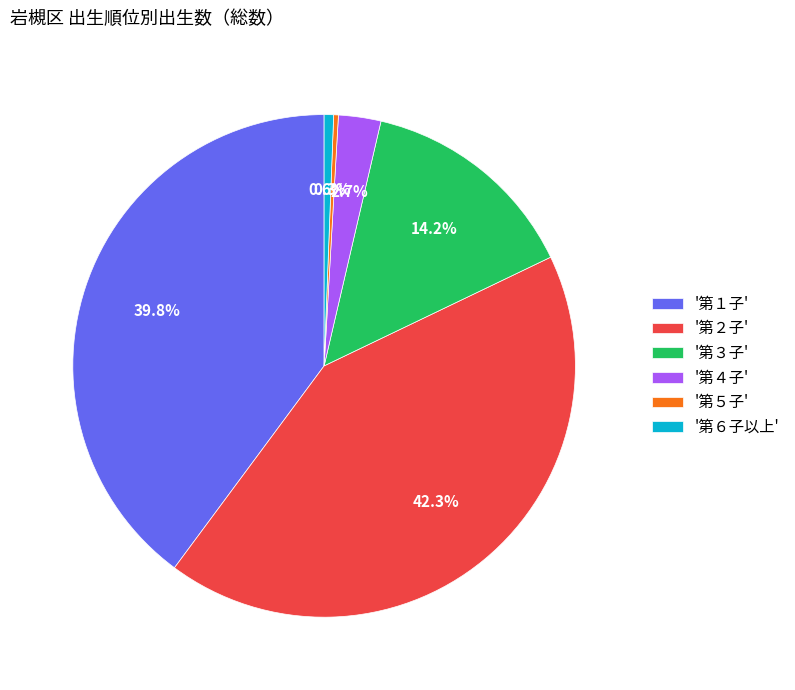

How many slices are in this pie chart?

6